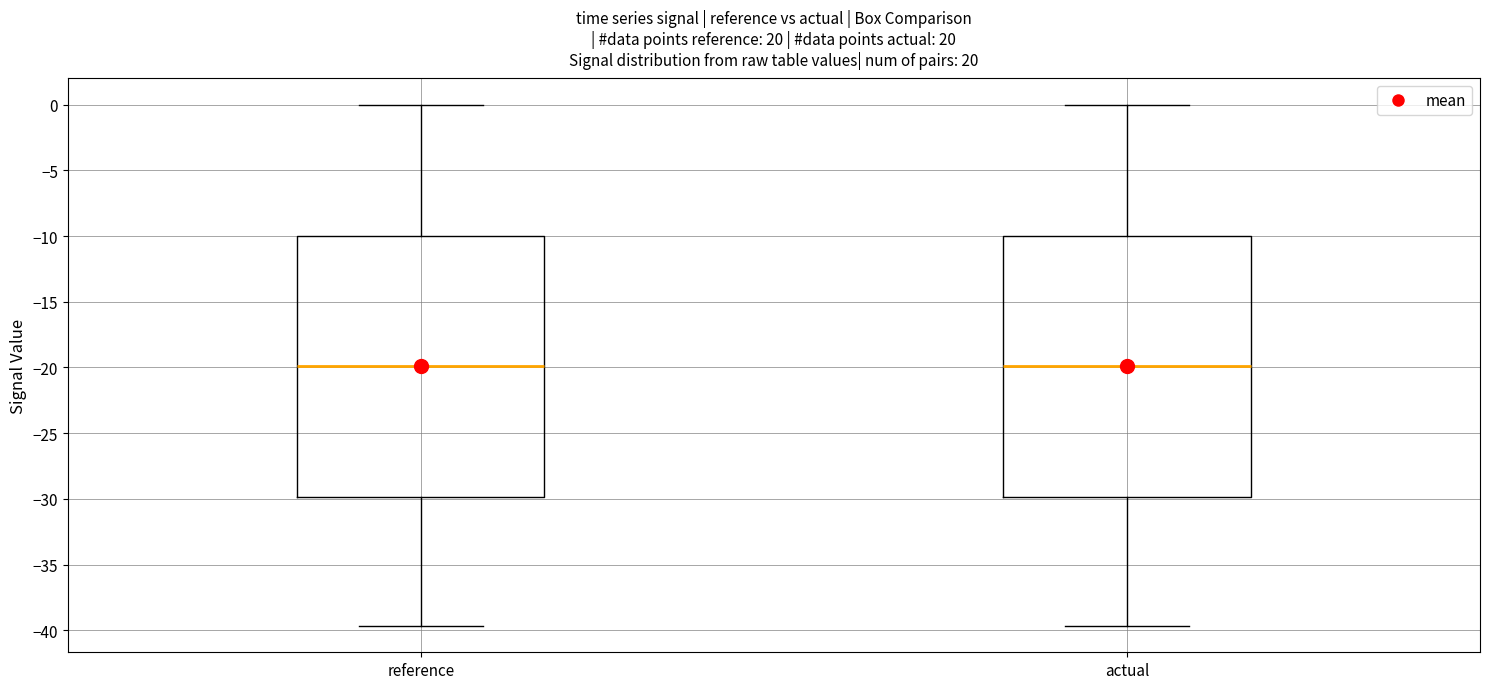

Reading left to right, read every box against the y-axis: the position of its median line, the range the box covers, and the ends of its whiskers. The values are not printed on the chart, so give them approximately, as read against the axis.

reference: median -20.0, box -30.0 to -10.0, whiskers -39.5 to 0.0
actual: median -20.0, box -30.0 to -10.0, whiskers -39.5 to 0.0